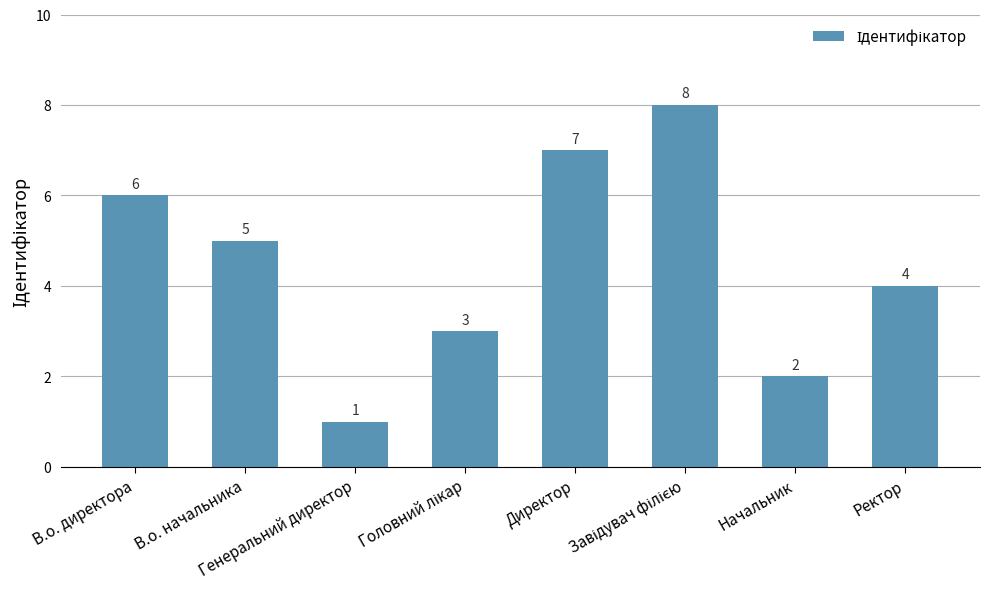

What is the ratio of the value at Директор to the value at В.о. директора?

1.2